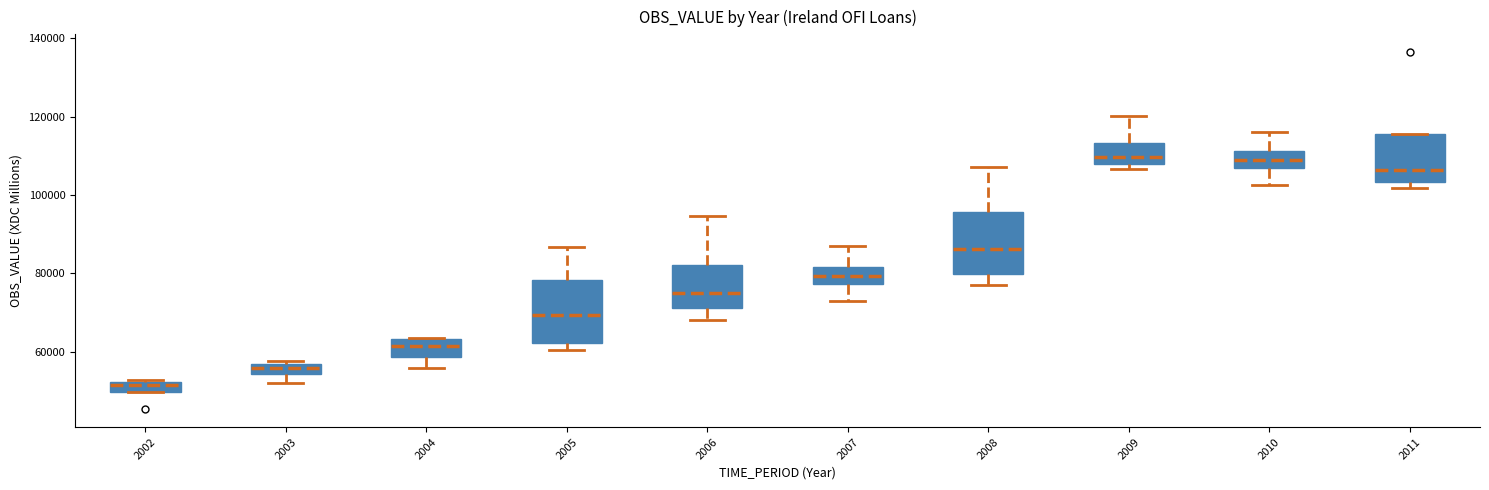

Where is the lower edge of the box at x = 2008 on the y-axis? The values are not printed on the chart, so give them approximately, as read against the axis.

80000